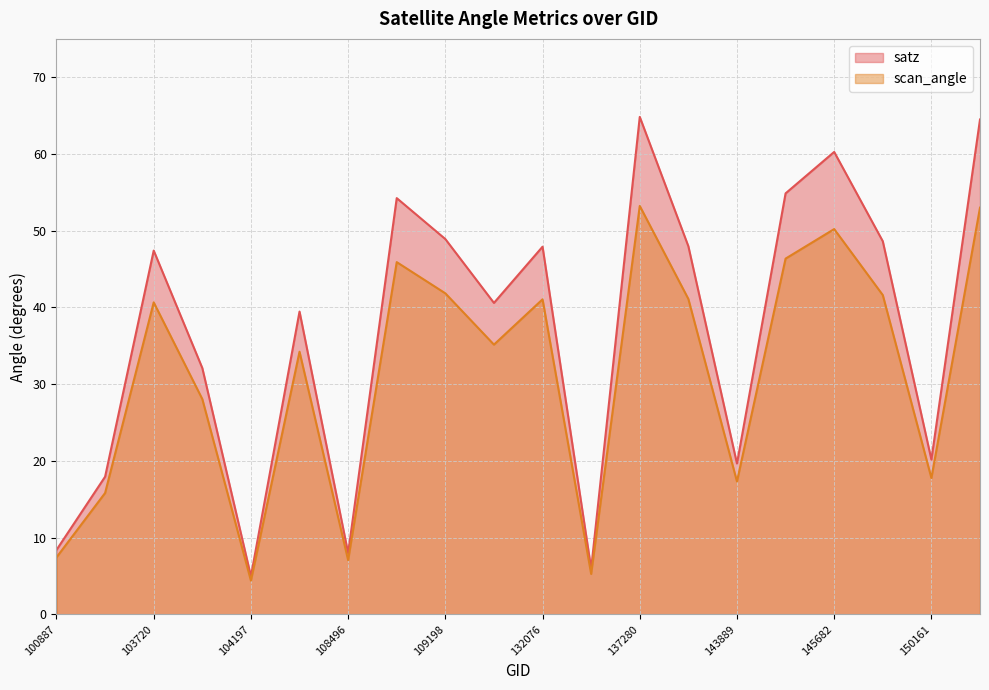

How many lines are shown in the chart?

2